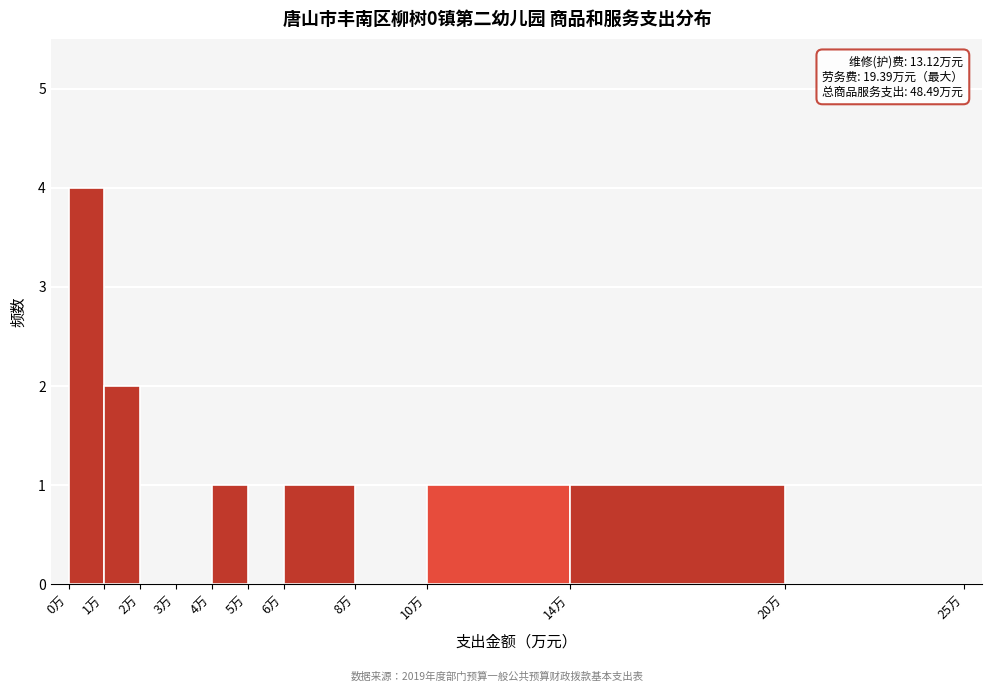

Over which range of the x-axis is the bar tallest?

0 to 1